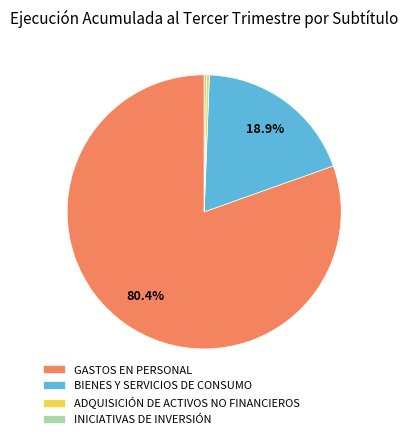

Which category has the biggest portion of the pie?

GASTOS EN PERSONAL